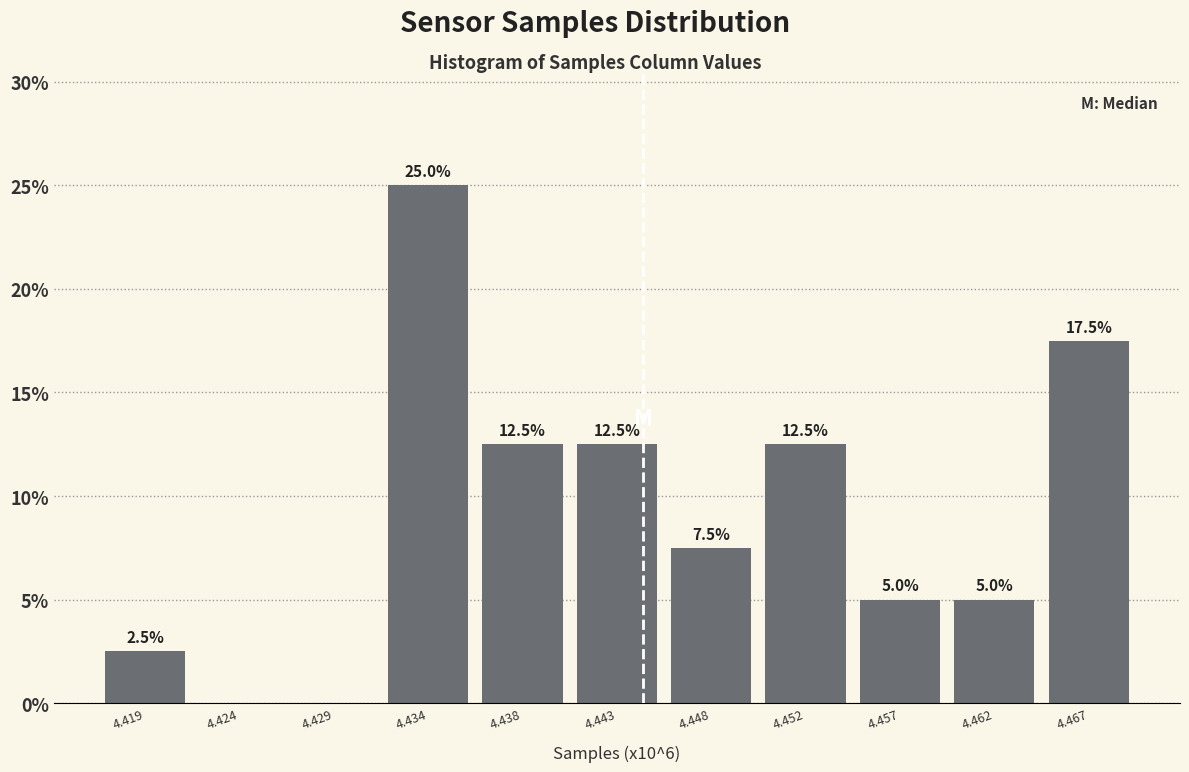

Reading left to right, extract all data points from this chart.

4.419=2.5	4.424=0.0	4.429=0.0	4.434=25.0	4.438=12.5	4.443=12.5	4.448=7.5	4.452=12.5	4.457=5.0	4.462=5.0	4.467=17.5